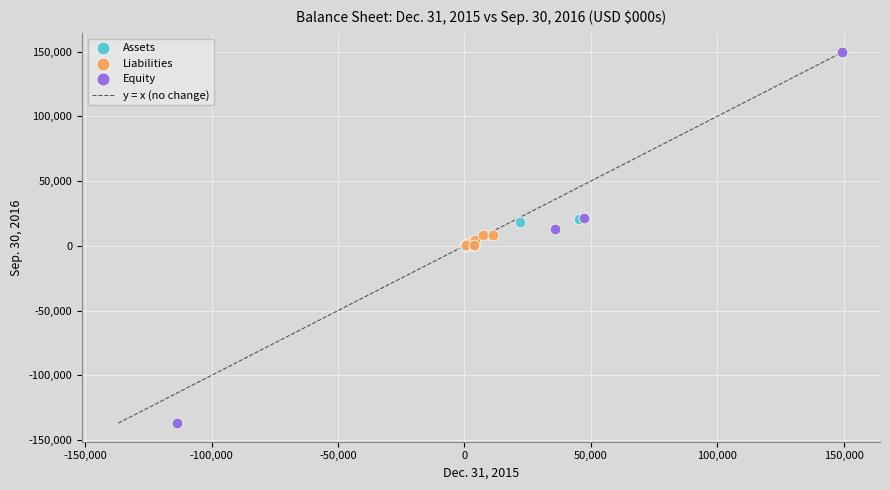

Which series contains the lowest Y value?

Equity